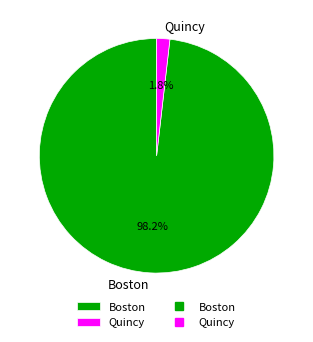

Which slice is the largest?

Boston